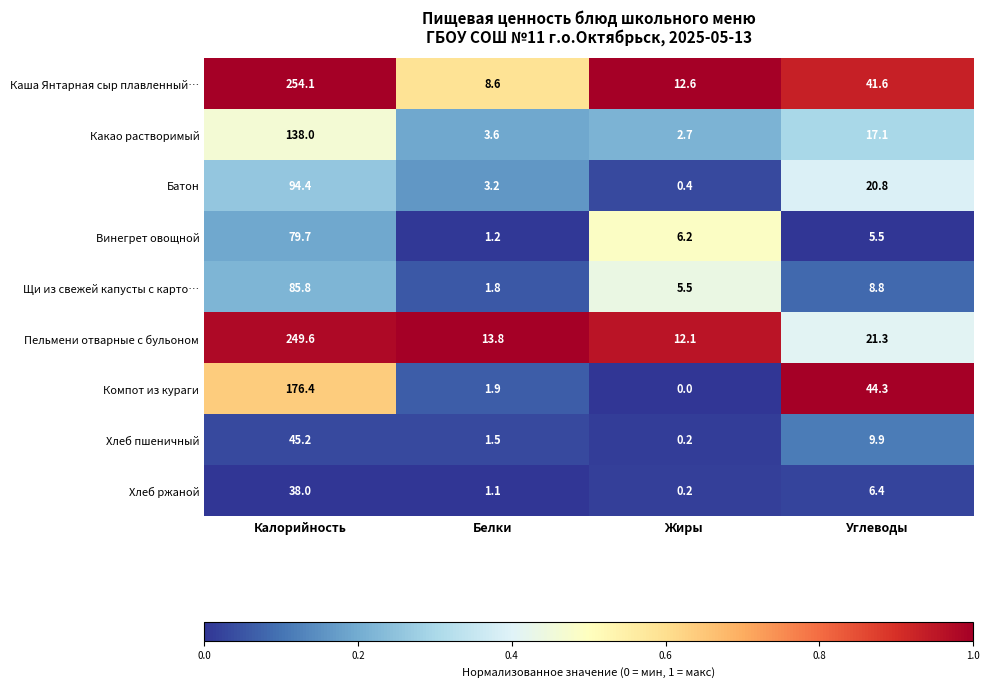

How many data points in Какао растворимый are above 17?

2